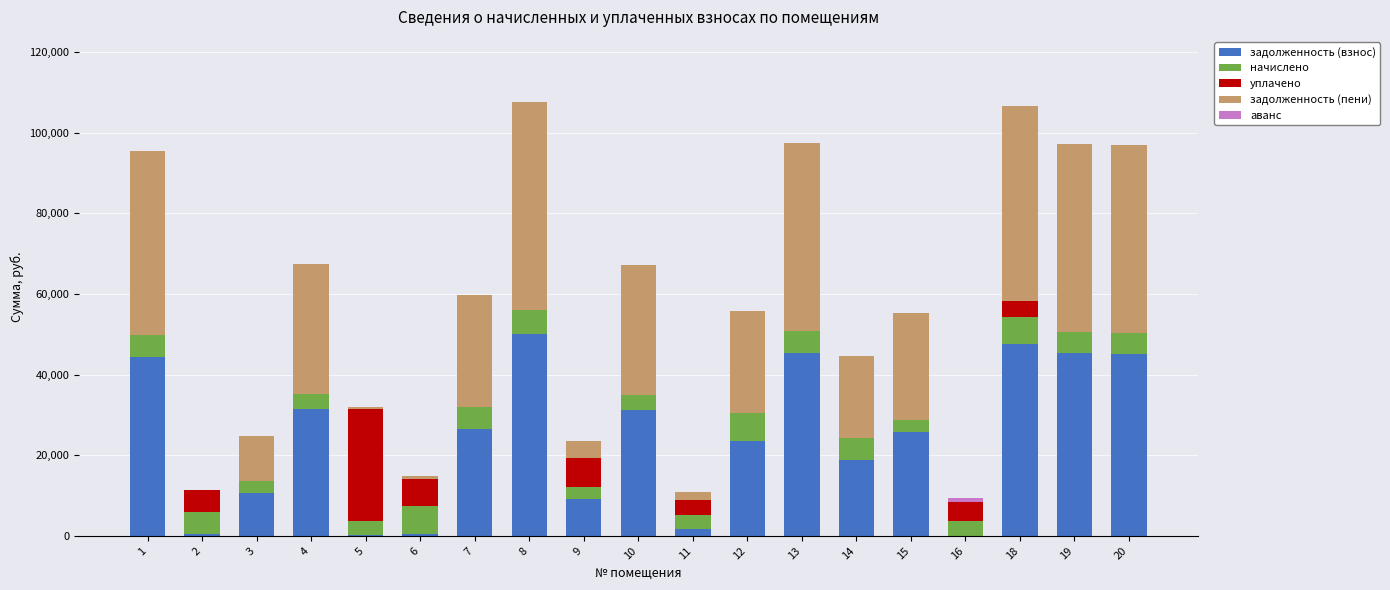

What is the total value across all series at 18?

106635.2